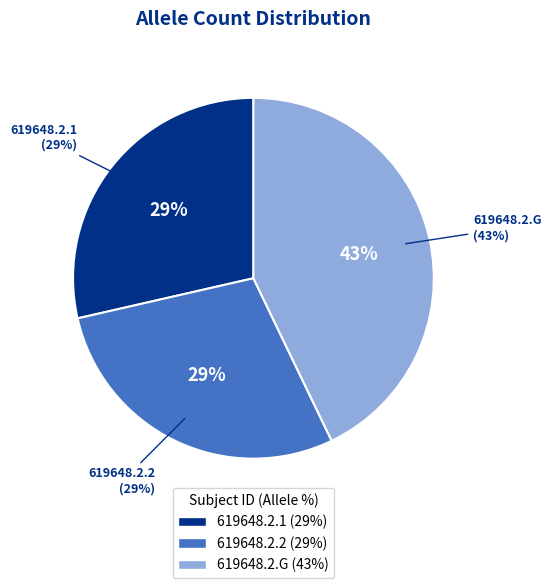

Do 619648.2.G and 619648.2.1 together represent more than half of the pie?

Yes